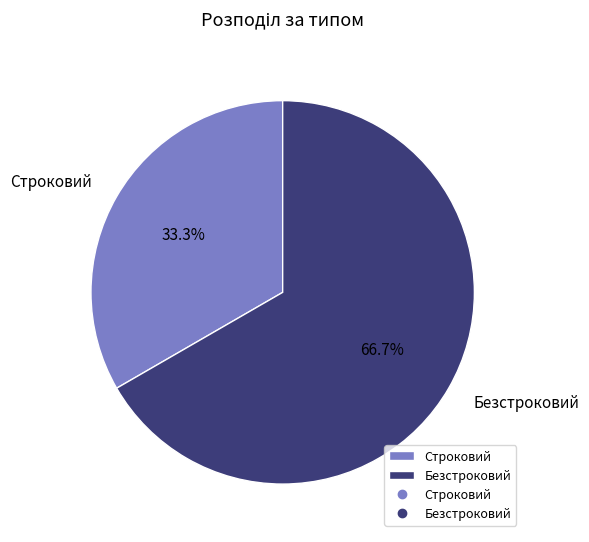

True or false: Безстроковий accounts for 55% of the total.

False